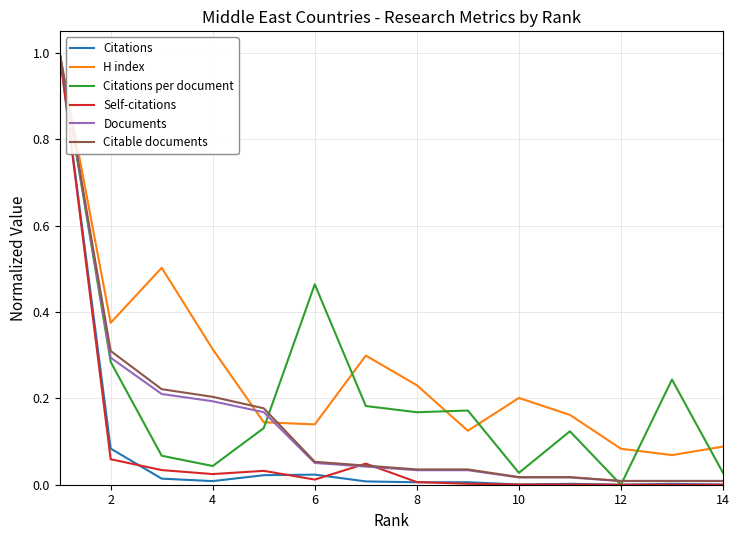

What is the sum of all Self-citations values?

1.2